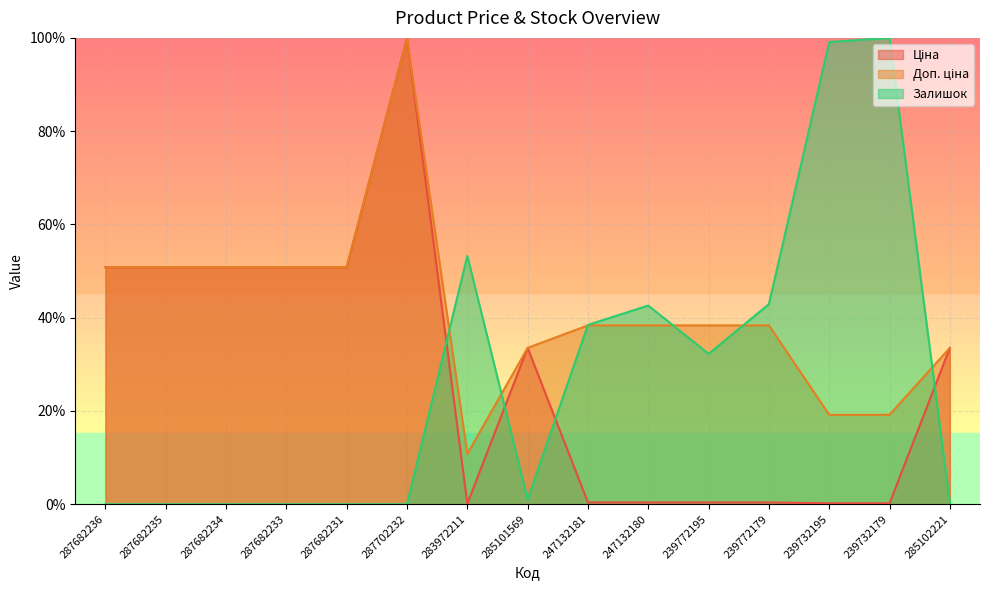

True or false: Доп. ціна has more than 1 interior local peaks.

False